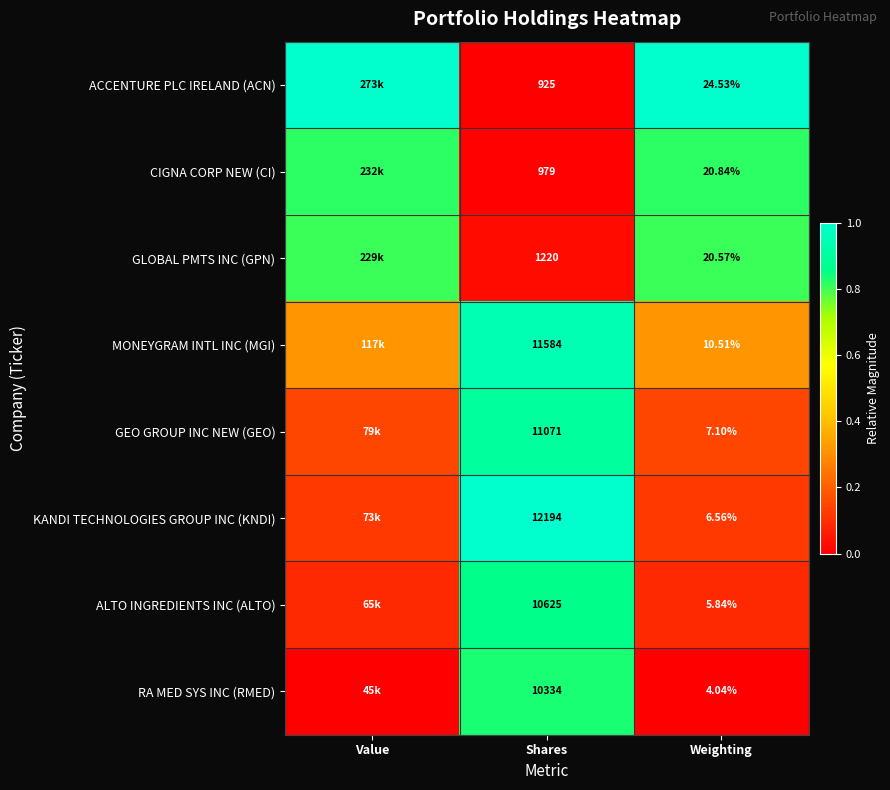

Rank the series at Shares from lowest to highest value.

ACCENTURE PLC IRELAND (ACN), CIGNA CORP NEW (CI), GLOBAL PMTS INC (GPN), RA MED SYS INC (RMED), ALTO INGREDIENTS INC (ALTO), GEO GROUP INC NEW (GEO), MONEYGRAM INTL INC (MGI), KANDI TECHNOLOGIES GROUP INC (KNDI)